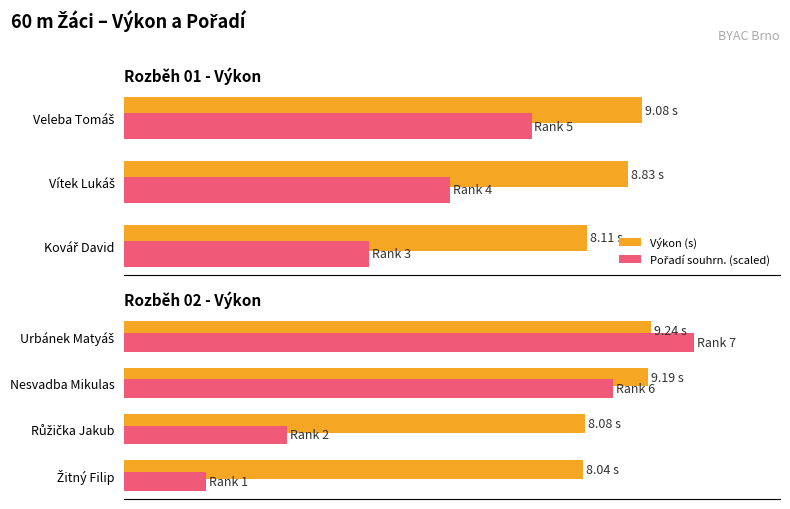

What is the sum of the Výkon (s) values at Urbánek Matyáš and Růžička Jakub?

17.3